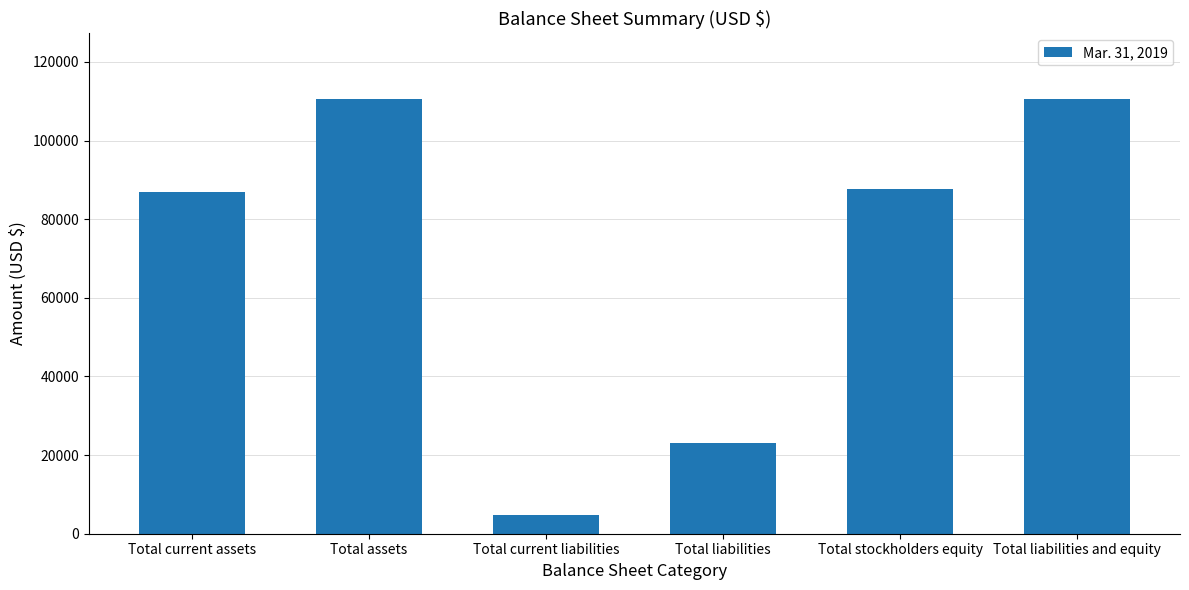

What is the greatest value displayed?

110671